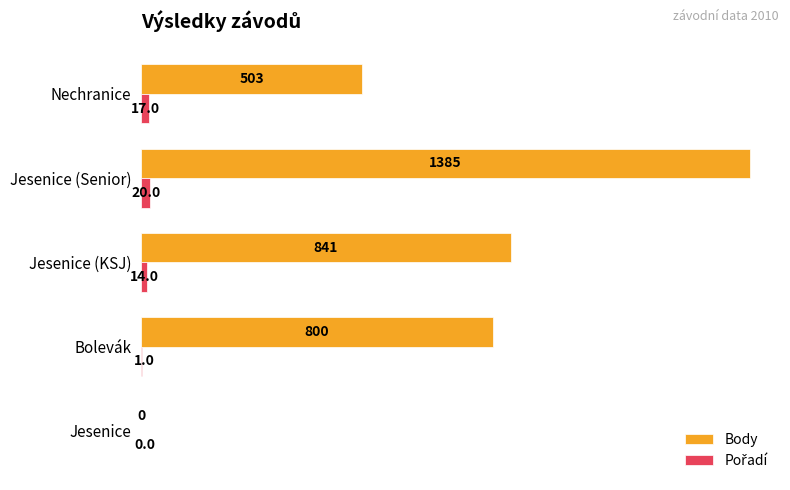

Is it true that Body equals 2443 at Jesenice (Senior)?

False